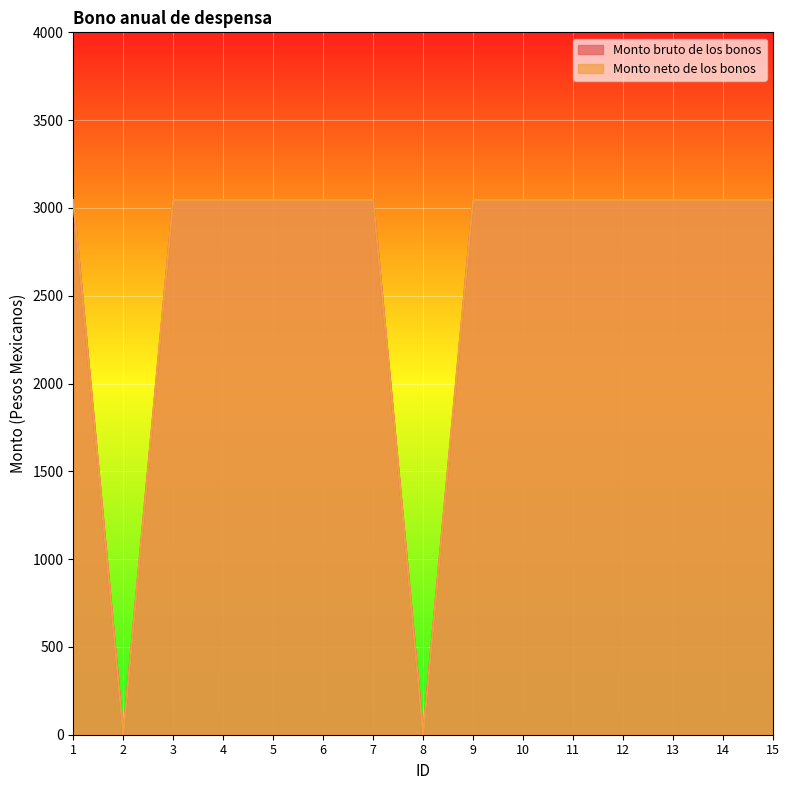

What is the approximate value of Monto bruto de los bonos at 7?

3045